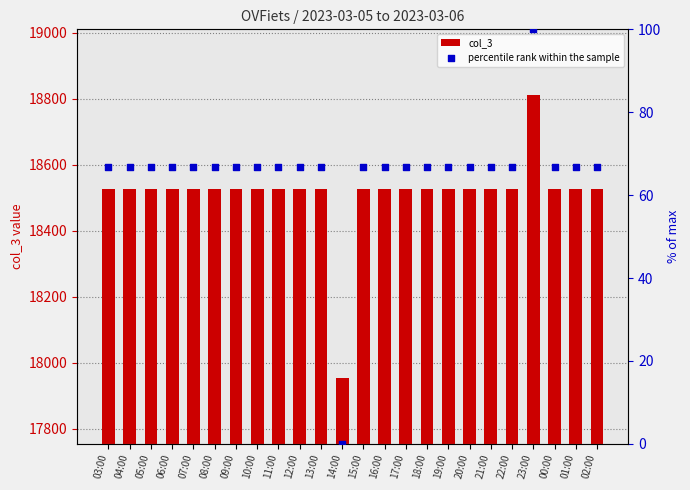

Which series has the widest spread of Y values?

col_3